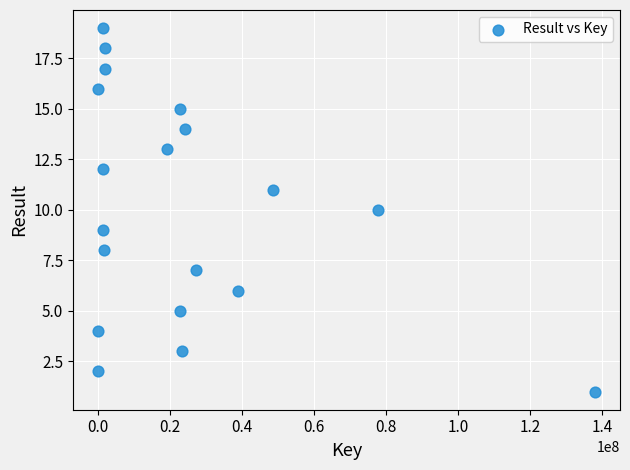

What is the range of Y values (max minus min)?

18